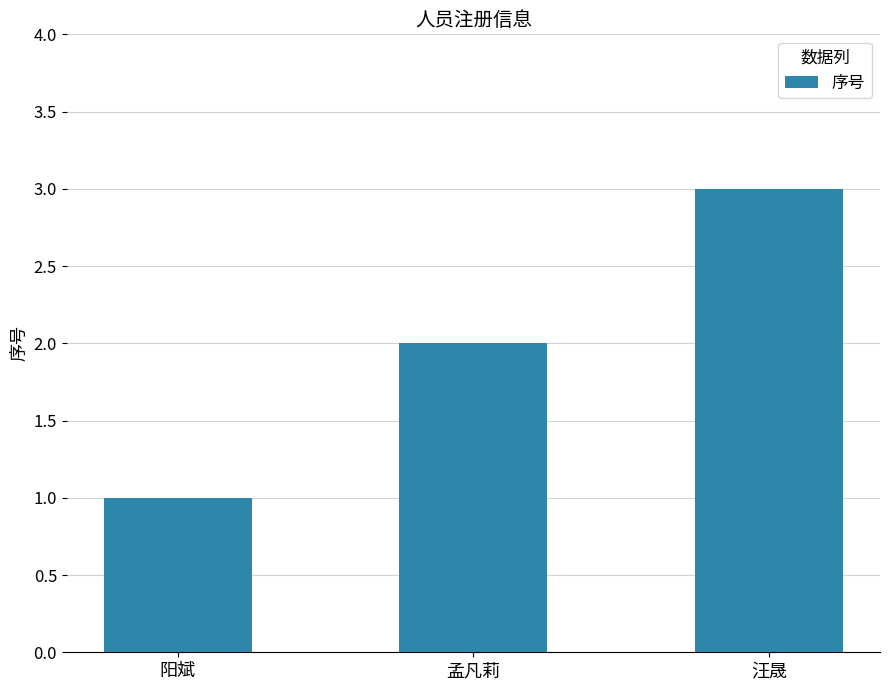

How many values are between 1 and 3?

3